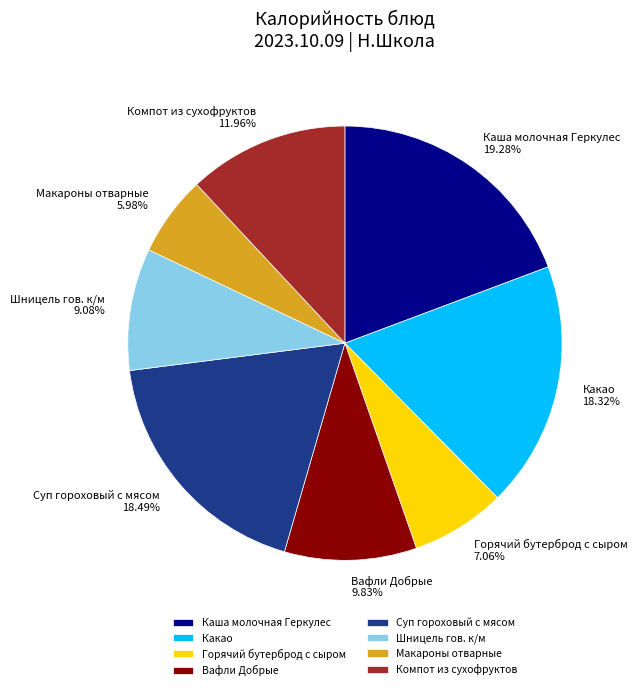

True or false: Суп гороховый с мясом accounts for 18% of the total.

True